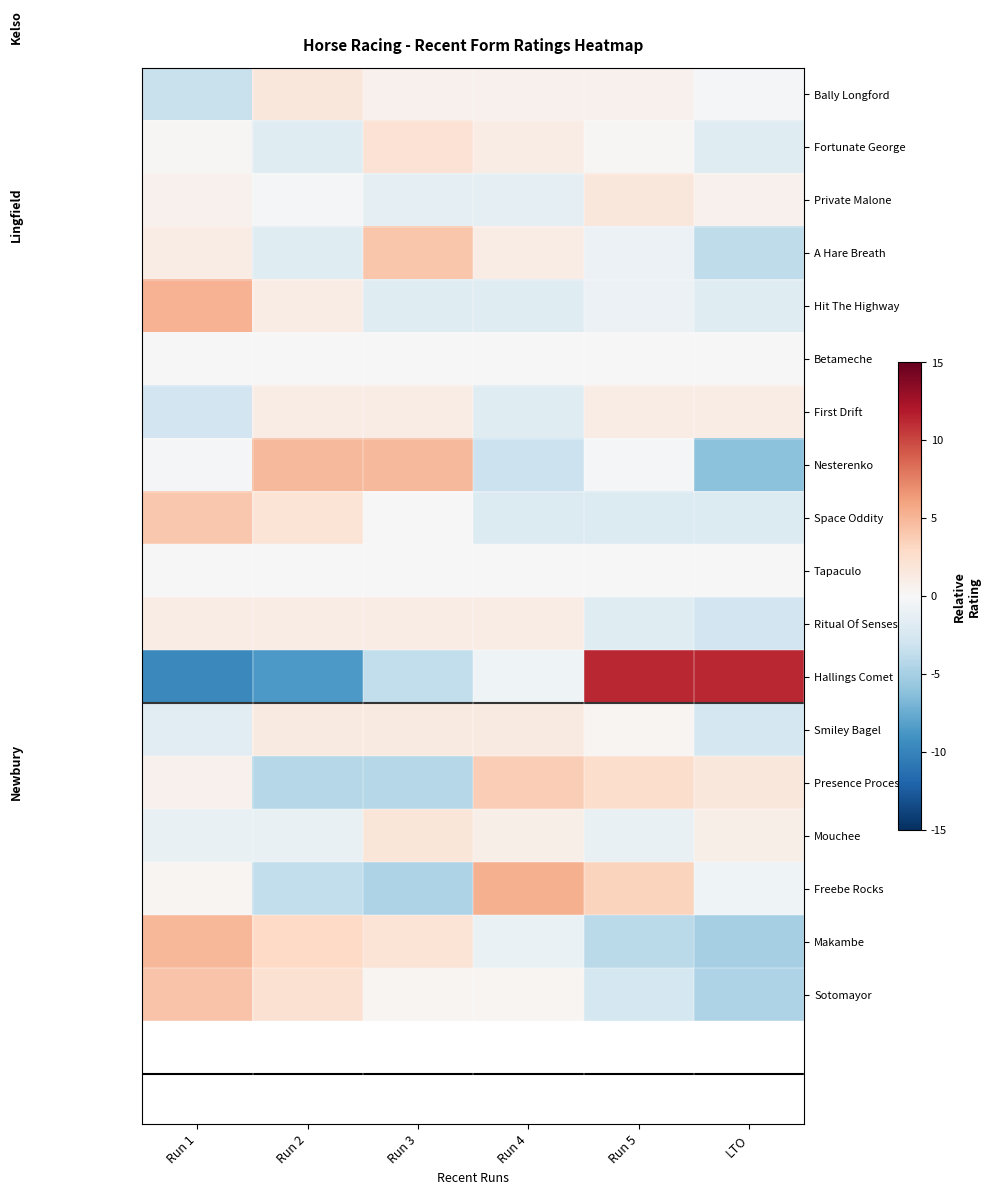

Rank the series at Run 2 from lowest to highest value.

Hallings Comet, Presence Process, Freebe Rocks, Fortunate George, A Hare Breath, Mouchee, Private Malone, Betameche, Tapaculo, First Drift, Ritual Of Senses, Hit The Highway, Smiley Bagel, Bally Longford, Space Oddity, Sotomayor, Makambe, Nesterenko